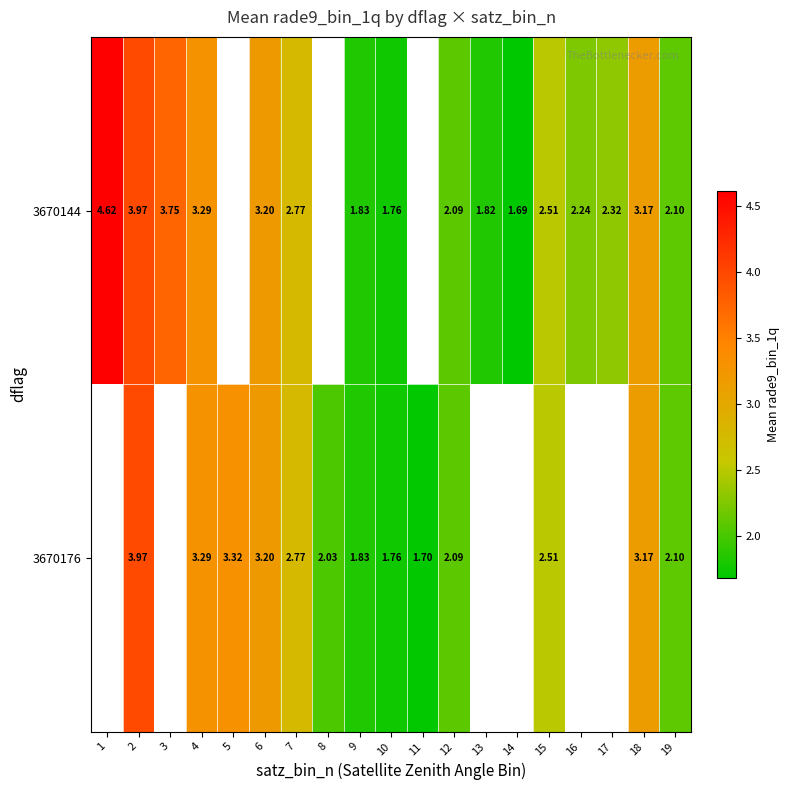

How many series are shown in this chart?

2